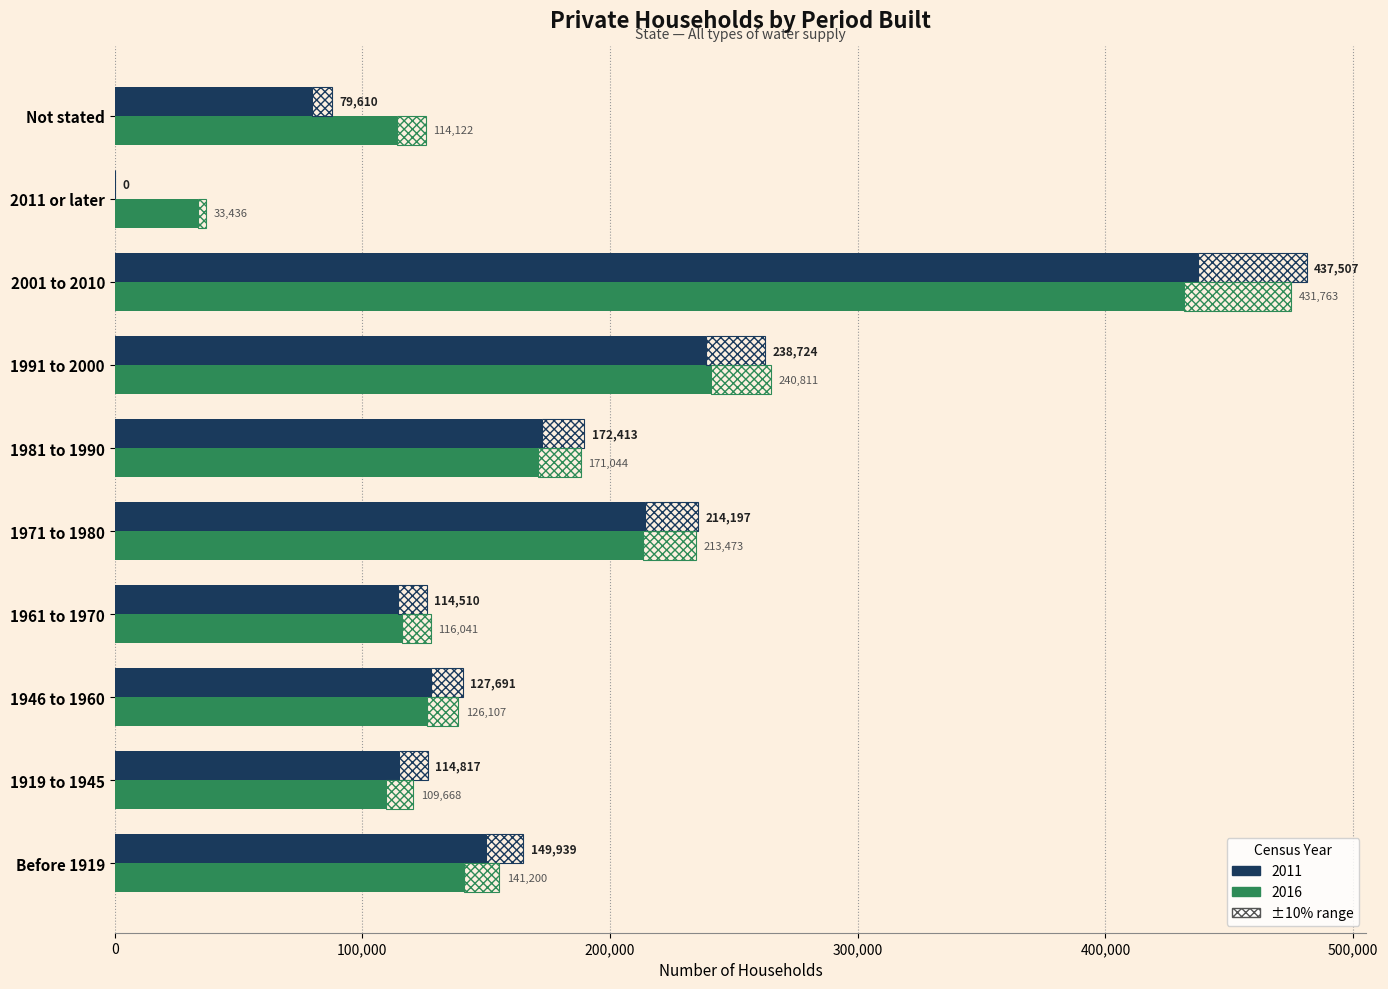

List the series in order of their peak value, highest first.

2011, 2016